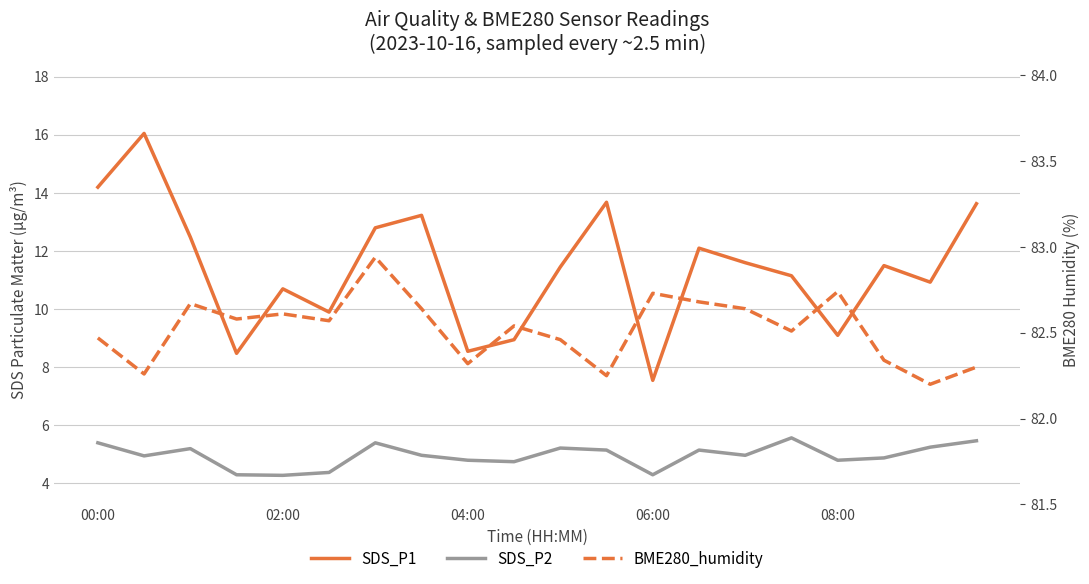

Does the chart have visible grid lines?

Yes